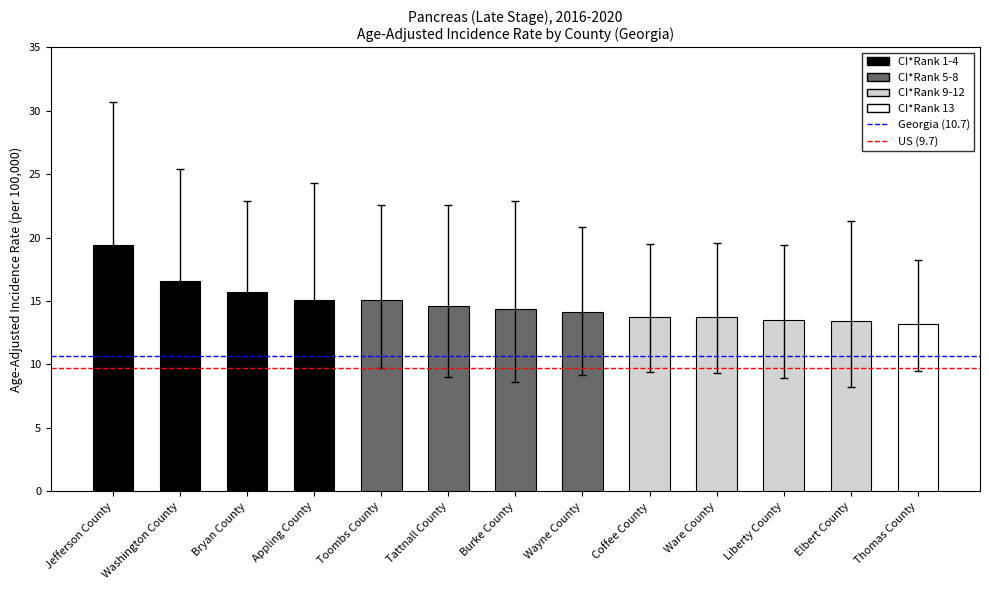

Between Jefferson County and Washington County, which is larger?

Jefferson County